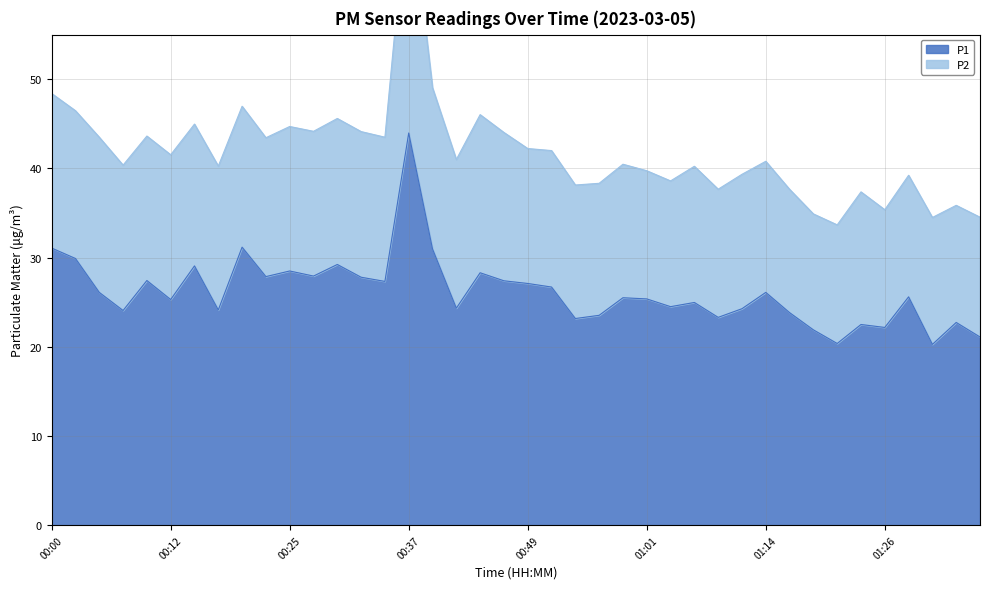

What is the difference between the maximum and minimum values?

23.7